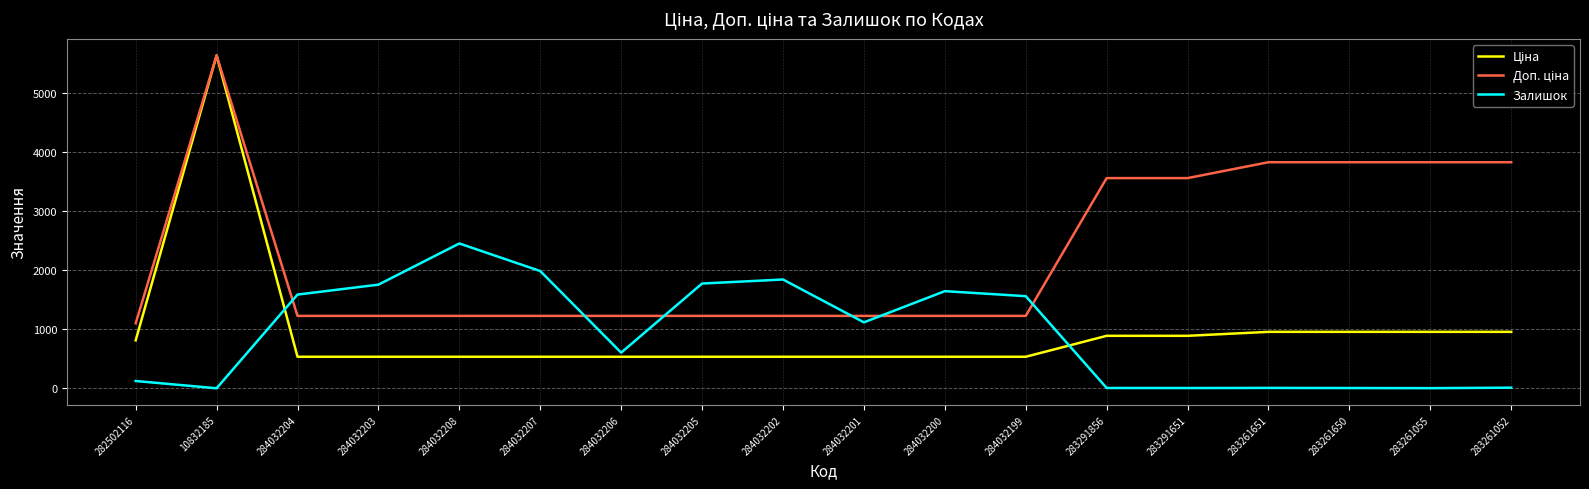

What is the difference between the highest and lowest values at 284032204?

1052.6